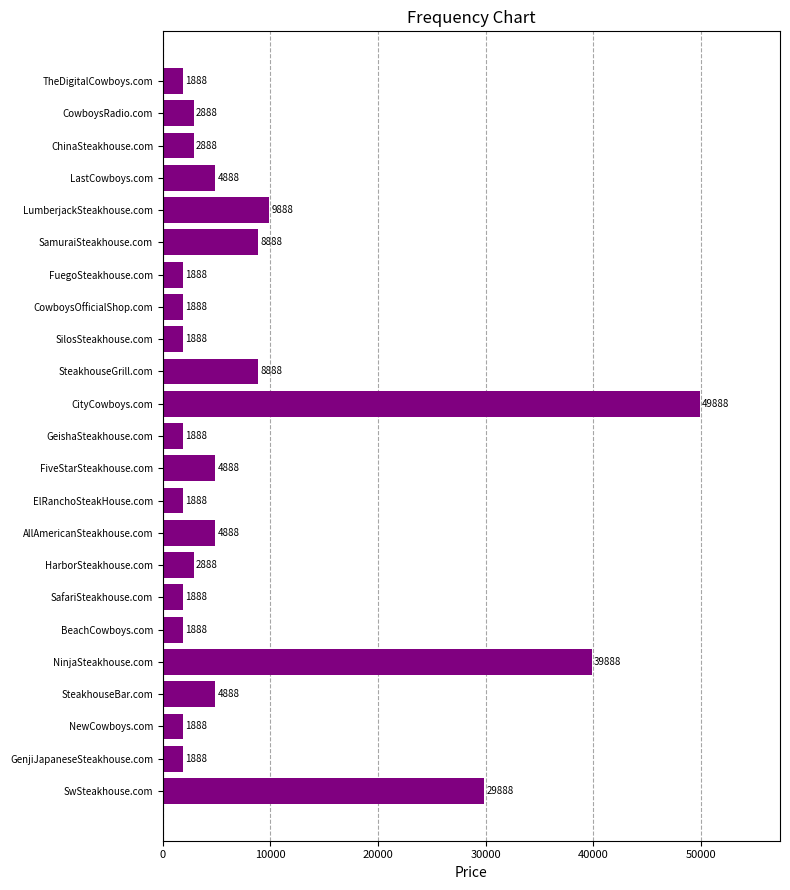

How many bars are there in total?

23